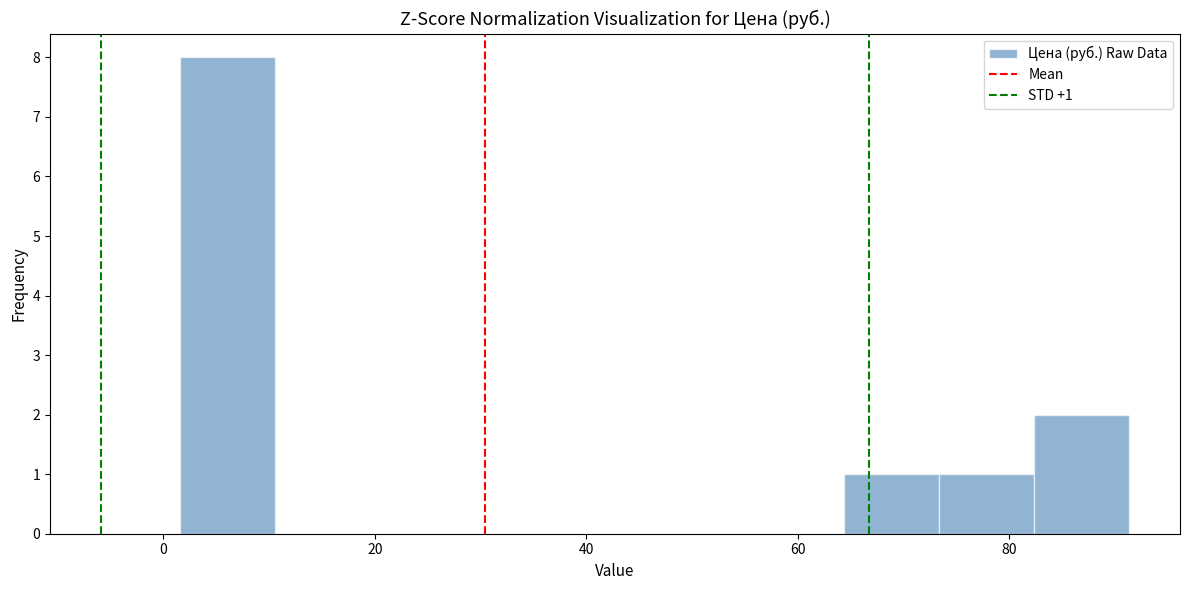

Over which range of the x-axis is the bar tallest?

2 to 10